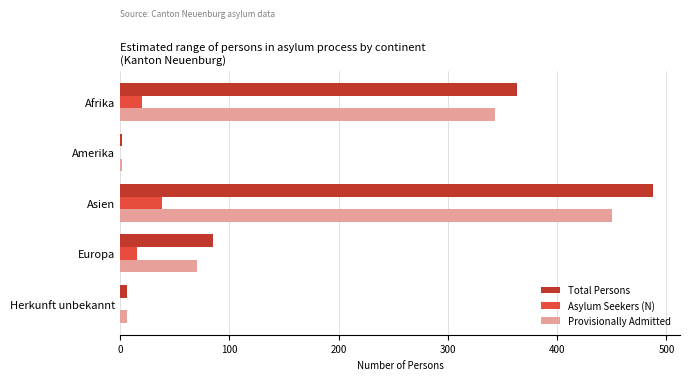

What is the sum of all Total Persons values?

944